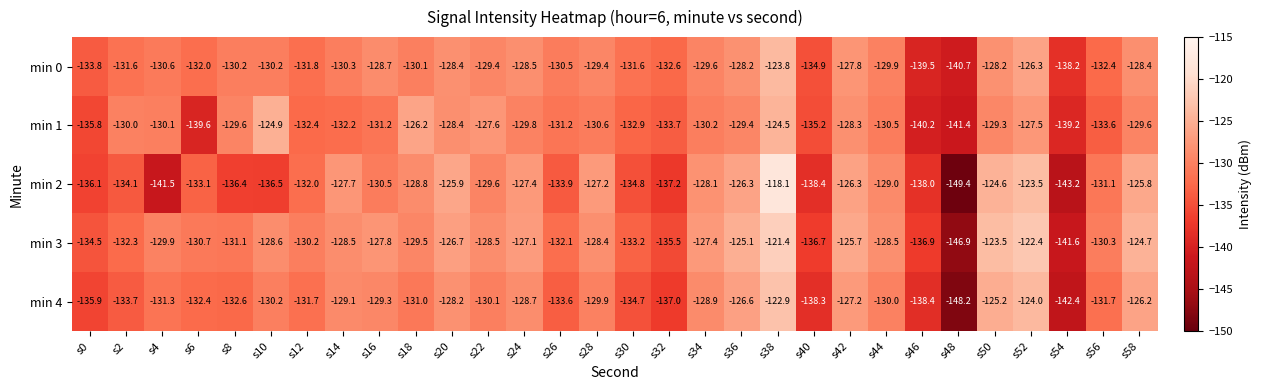

Rank the series by their maximum value, from lowest to highest.

min 1, min 0, min 4, min 3, min 2